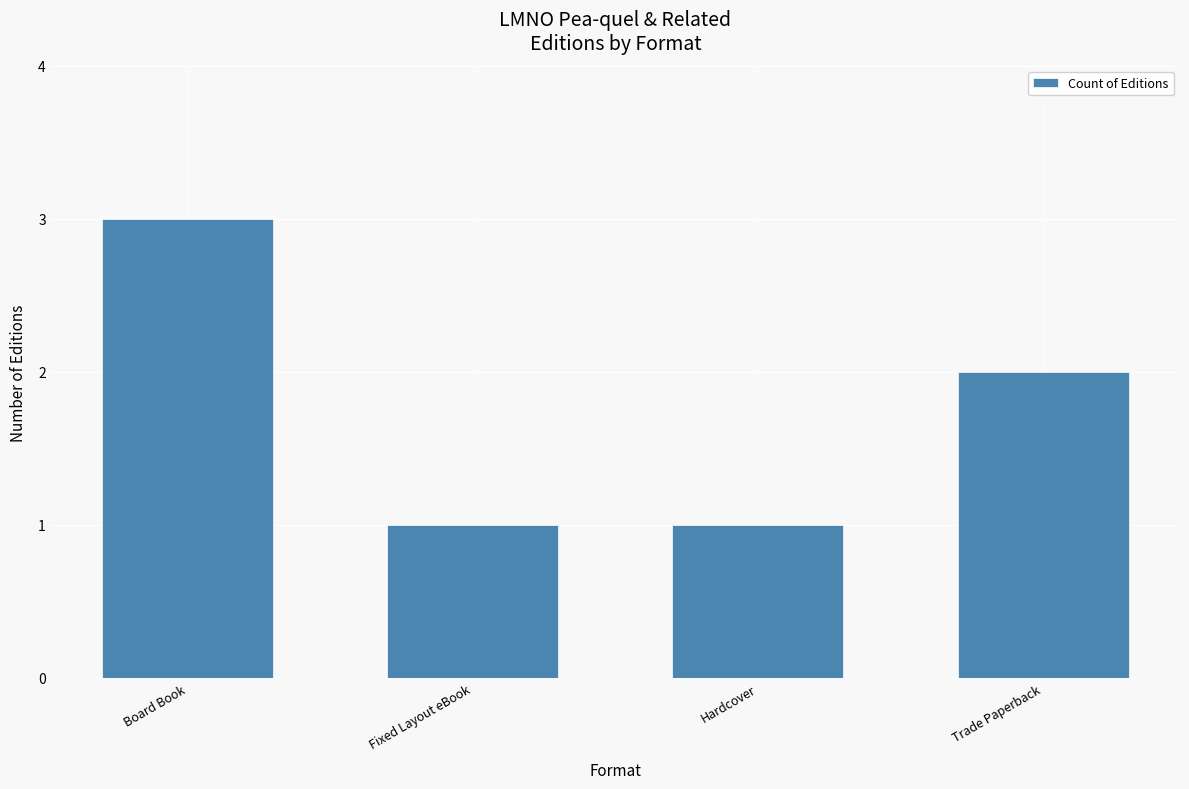

True or false: the data shows 3 at Board Book.

True